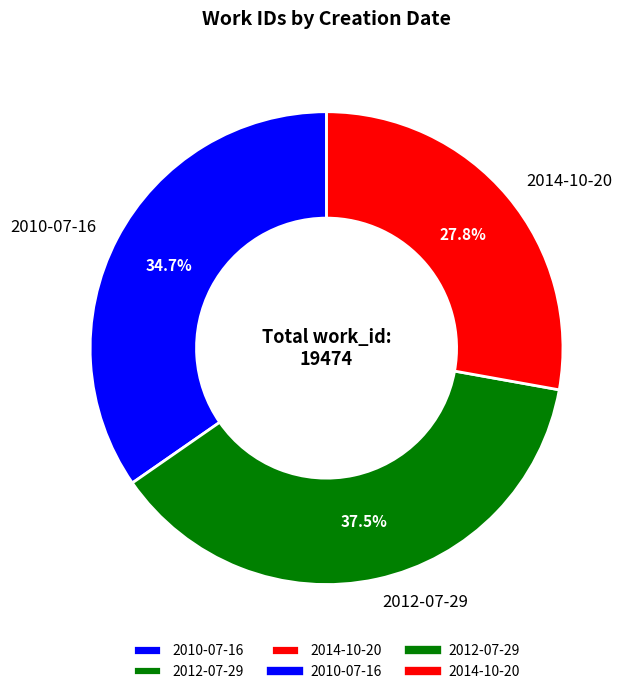

The 2012-07-29 slice represents 51% of the pie. True or false?

False